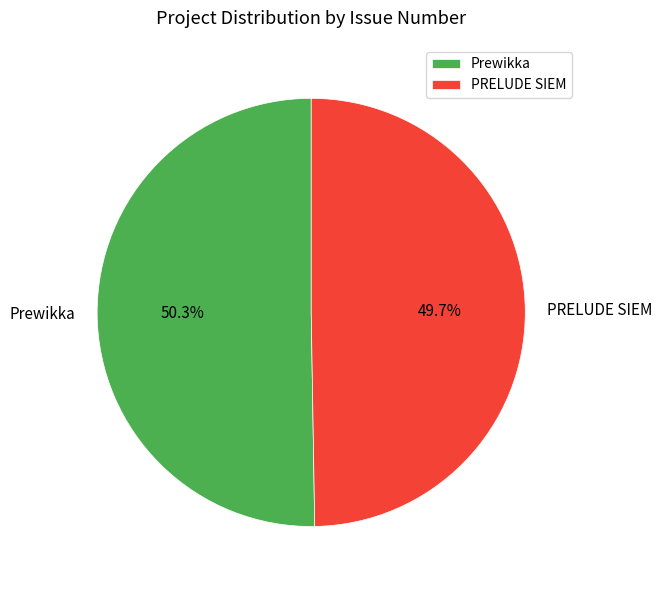

Which category has the smallest portion of the pie?

PRELUDE SIEM